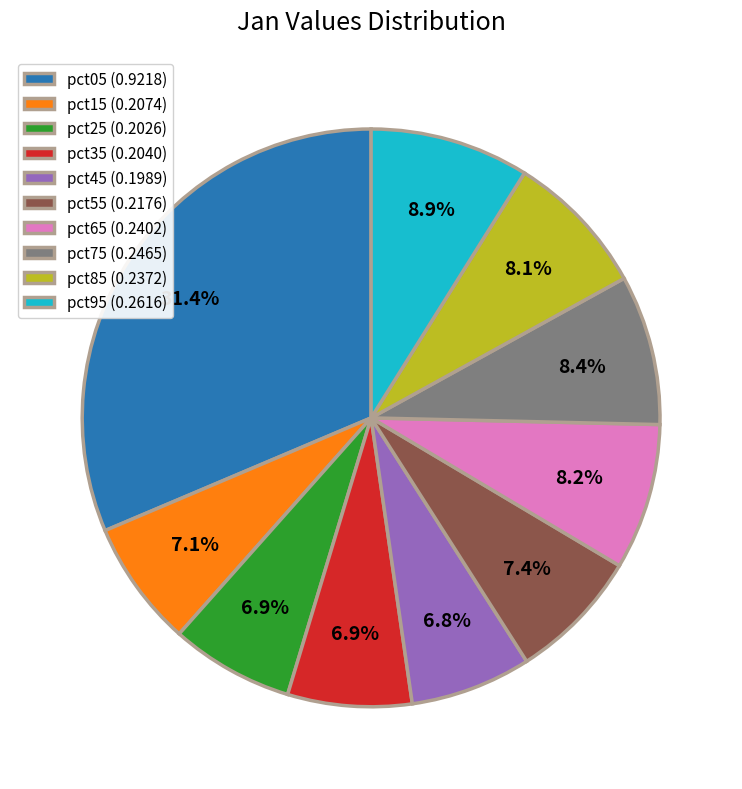

How much of the chart is everything except pct15?

92.9%